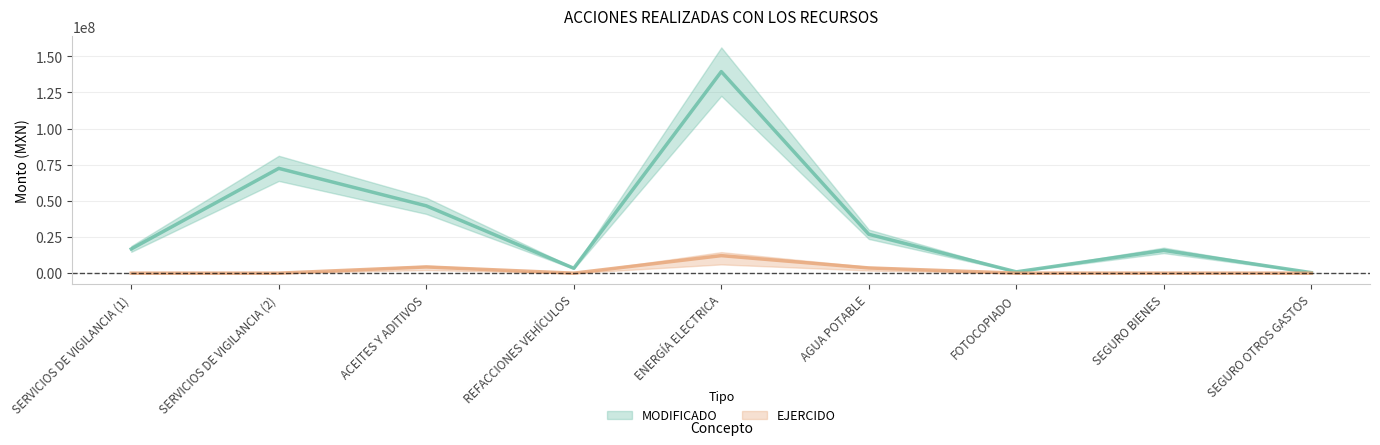

What is the difference between the MODIFICADO values at AGUA POTABLE and ACEITES Y ADITIVOS?

19672800.0